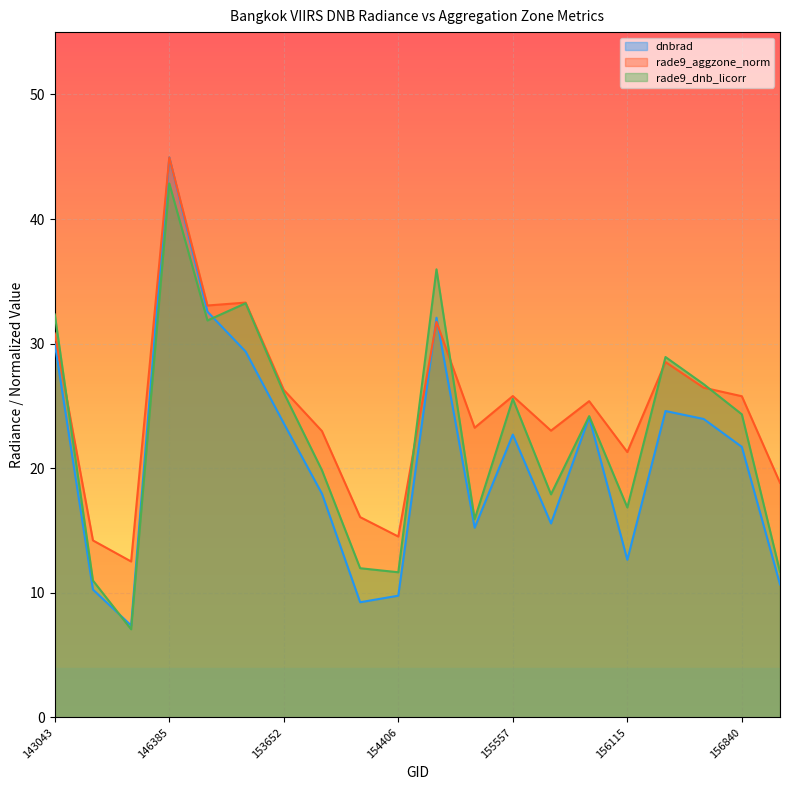

At which category does the chart reach its peak across all series?

146385